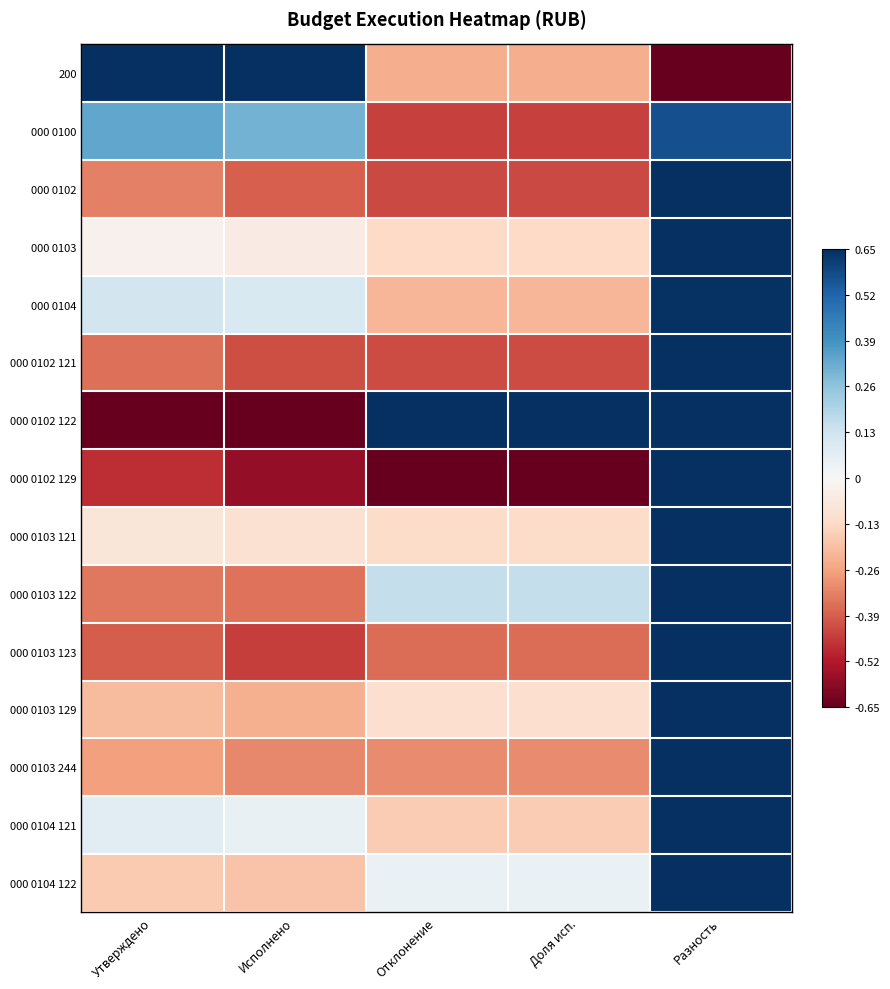

What is the smallest value displayed?

-0.7